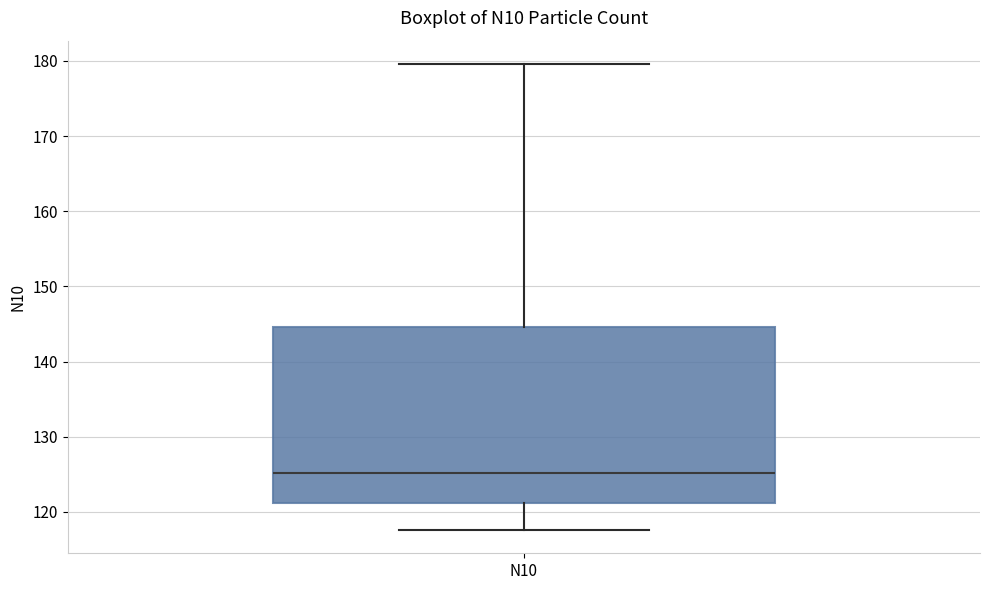

Transcribe this box plot: give where the median line is, the range the box spans, and where the two whiskers end, as read against the y-axis. The values are not printed on the chart, so give them approximately, as read against the axis.

median 125, box 121 to 145, whiskers 118 to 180